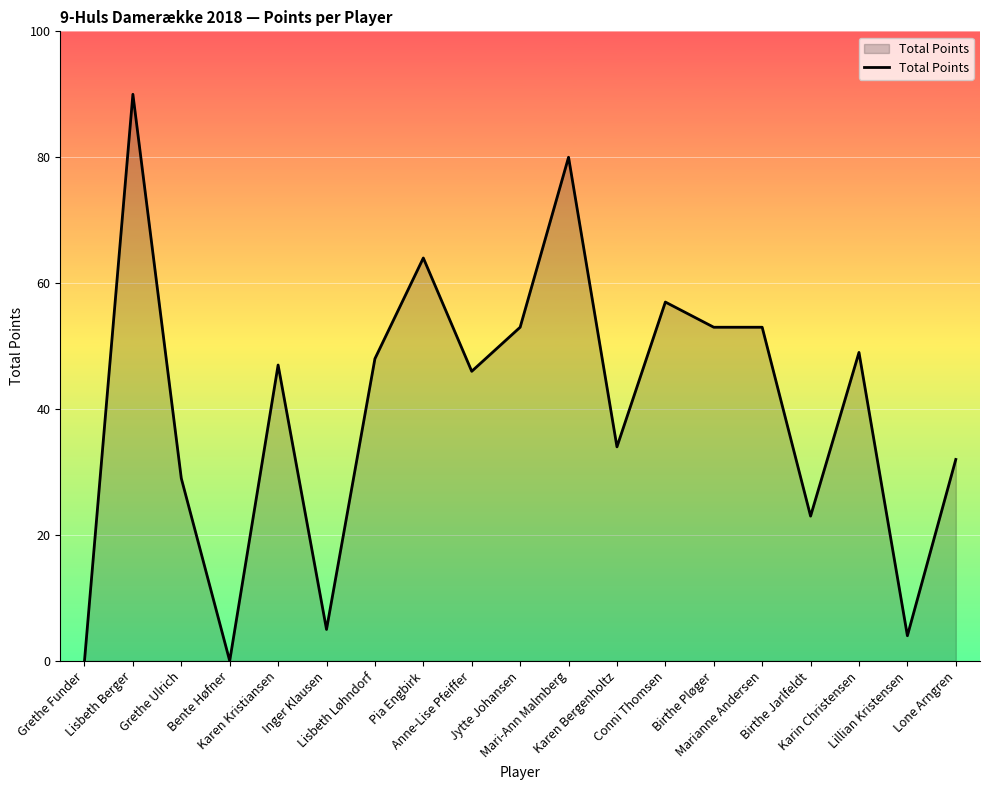

What is the maximum value shown in the chart?

90